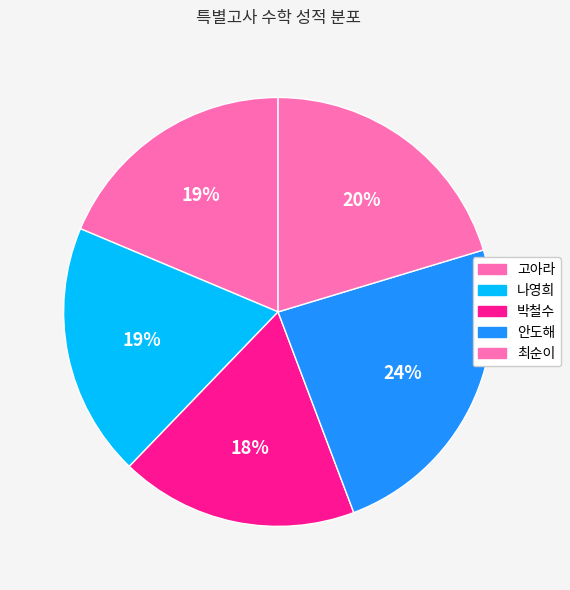

Rank the categories by value from highest to lowest.

안도해, 최순이, 나영희, 고아라, 박철수